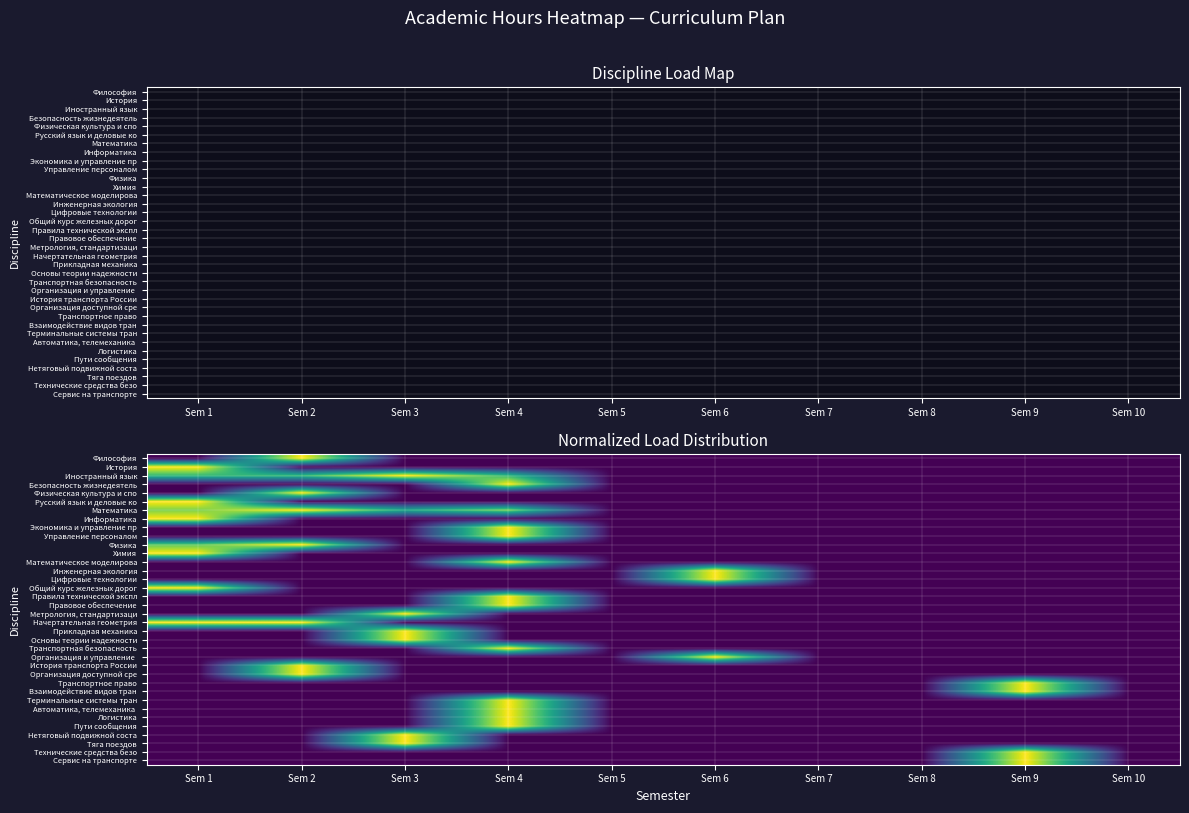

Is the value of Общий курс железных дорог at Sem 5 greater than the value of Пути сообщения at Sem 8?

No